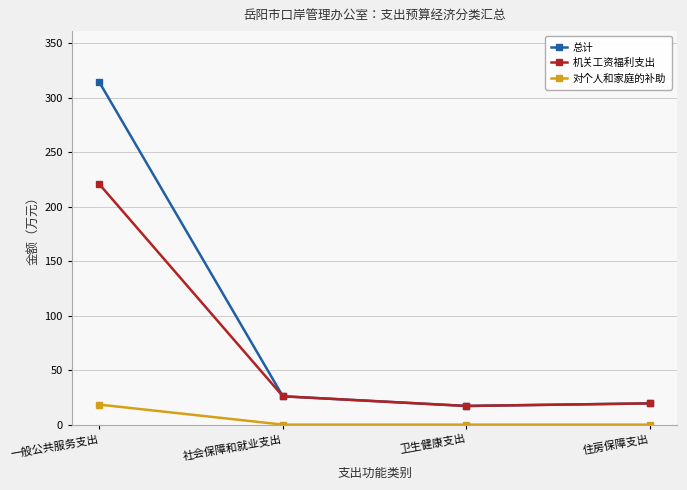

What is the highest value of the 对个人和家庭的补助 series?

18.4